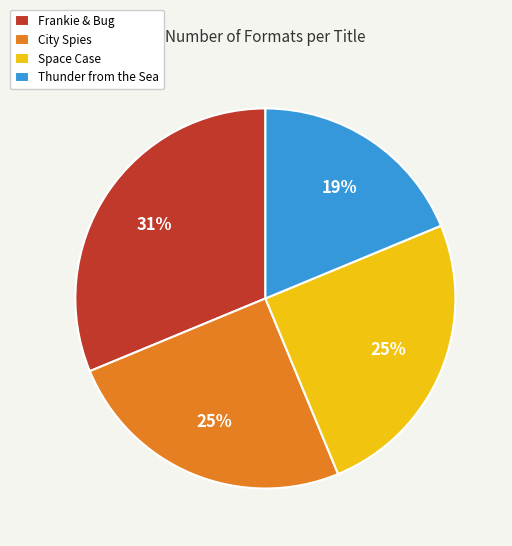

How many segments does this pie chart have?

4